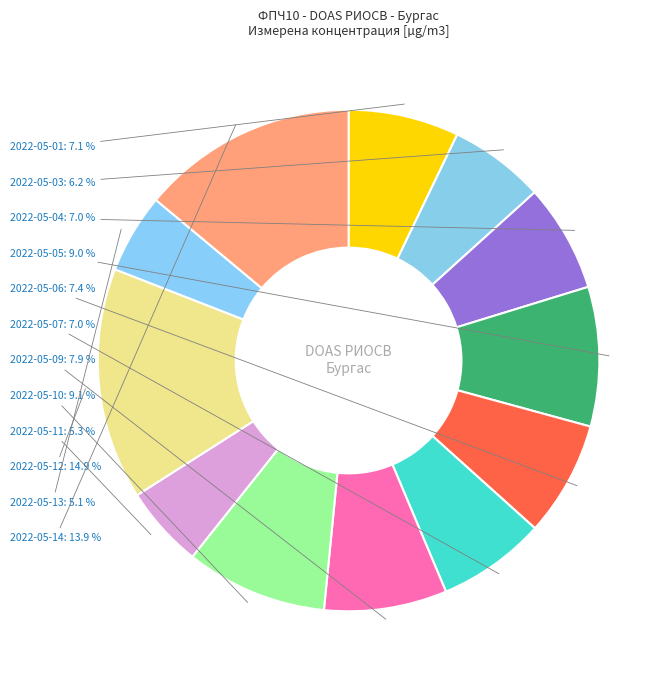

How many slices are in this pie chart?

12